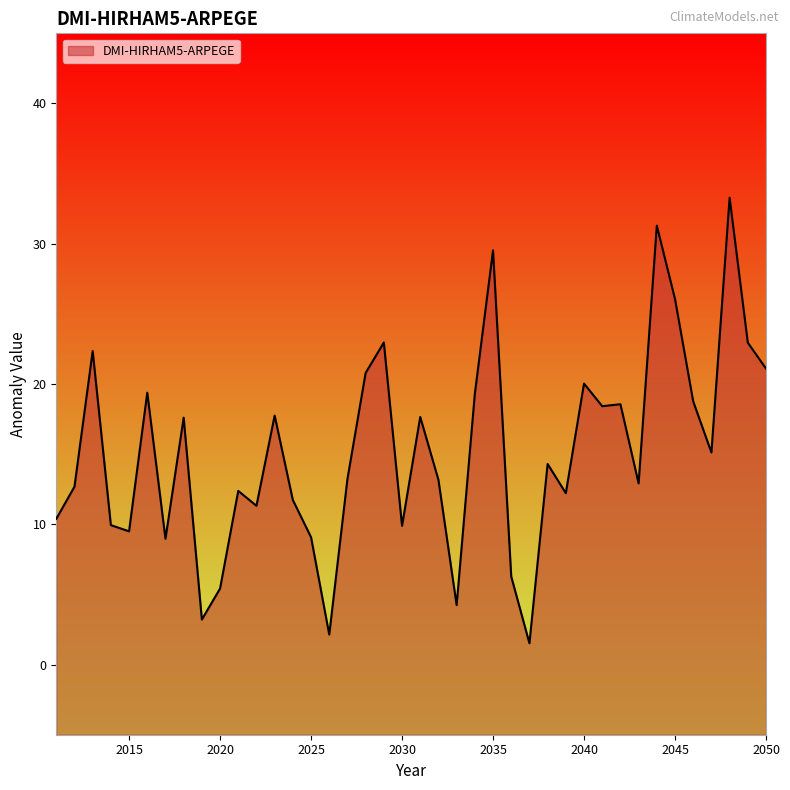

How many interior local valleys (lower than both neighbors) does the data have?

12